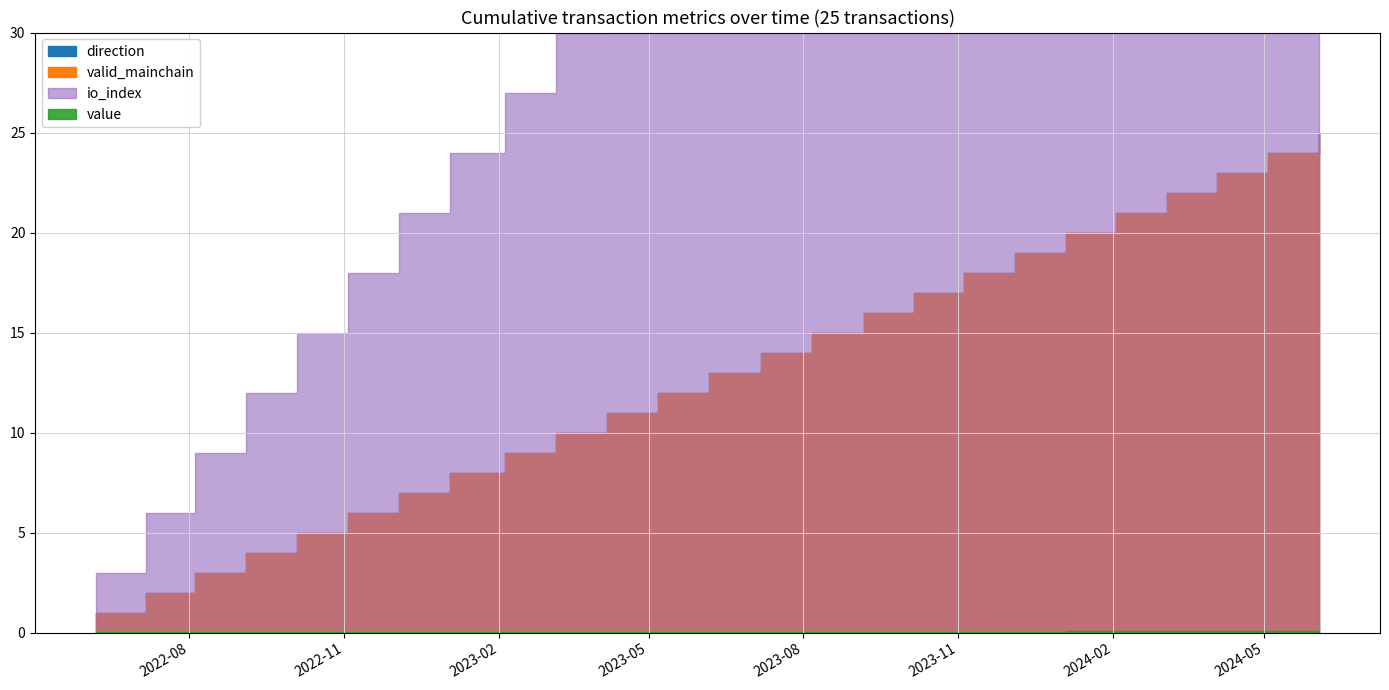

The value of valid_mainchain at 20 is 0.5. True or false?

False